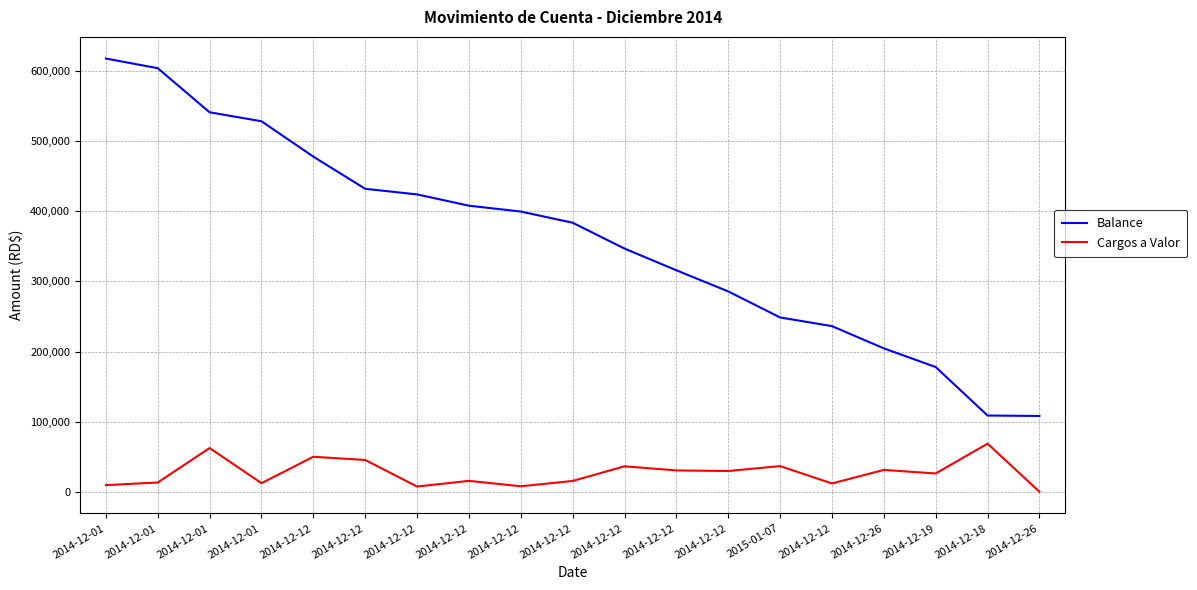

Between 2014-12-01 and 2014-12-12, which series saw the biggest shift?

Balance